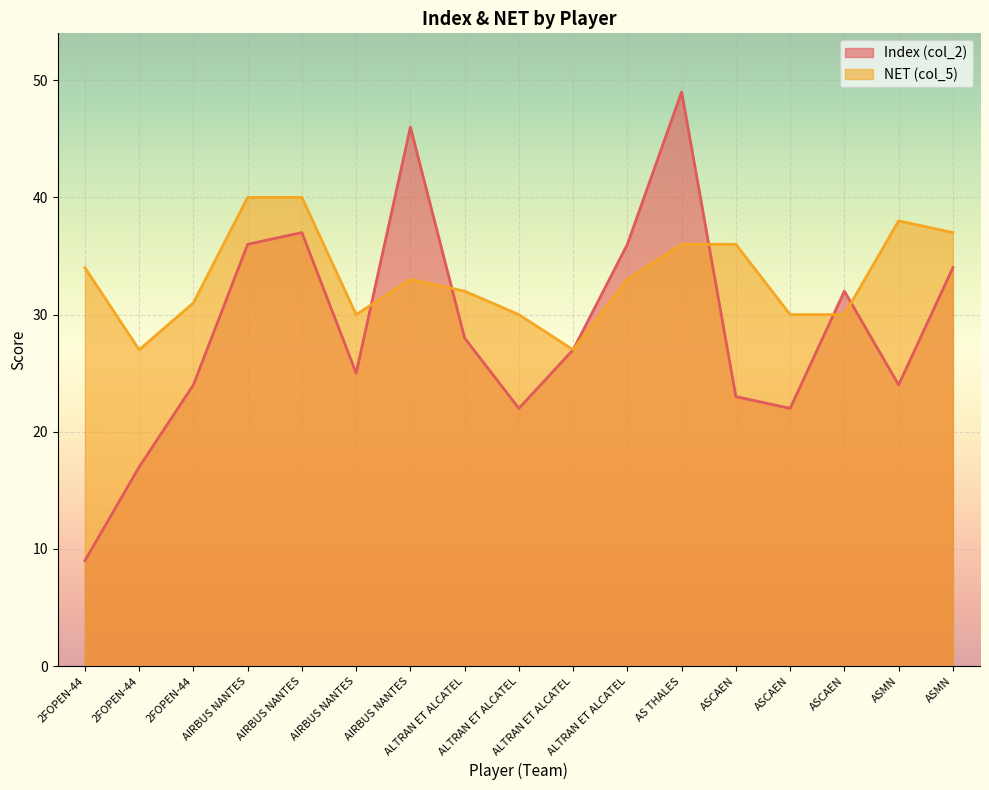

What is the difference between the maximum and minimum values in the NET (col_5) series?

13